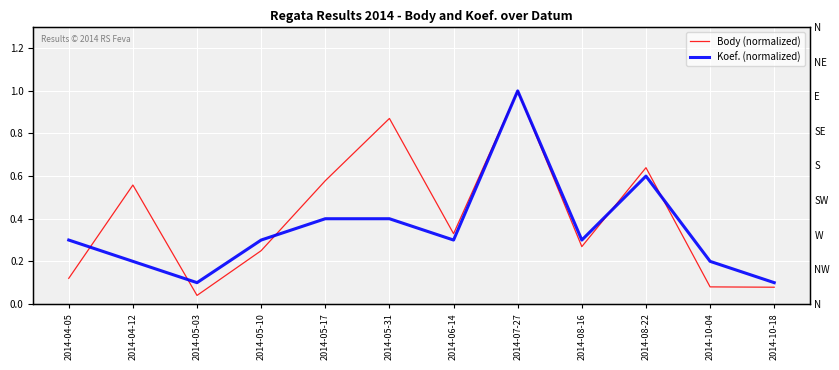

True or false: Body (normalized) has a value of 0.9 at 2014-04-12.

False